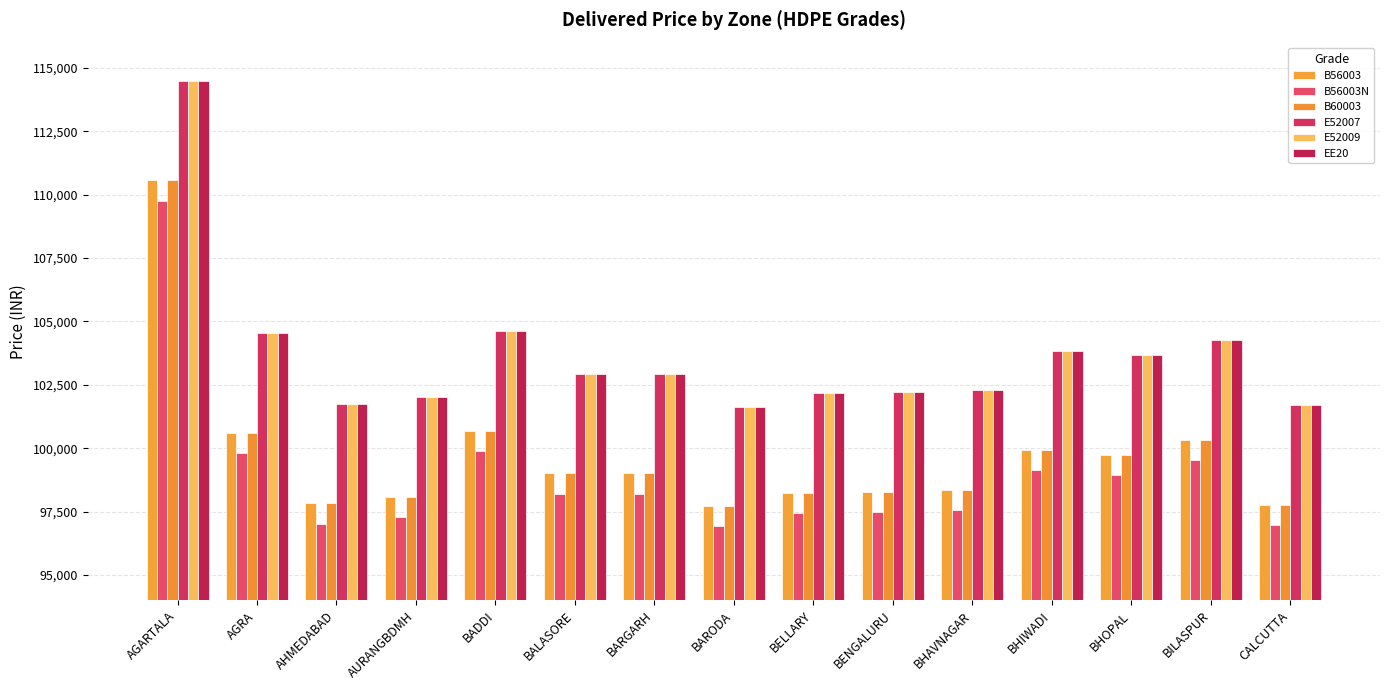

True or false: E52007 has a value of 102925 at BALASORE.

True